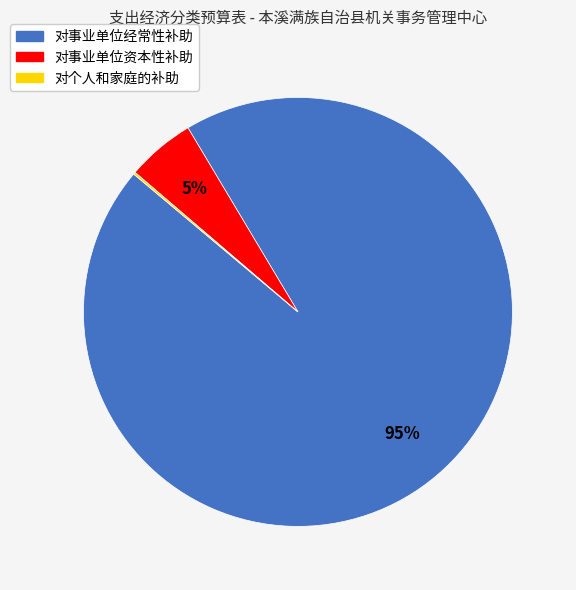

Does 对事业单位经常性补助 represent more than half of the total?

Yes